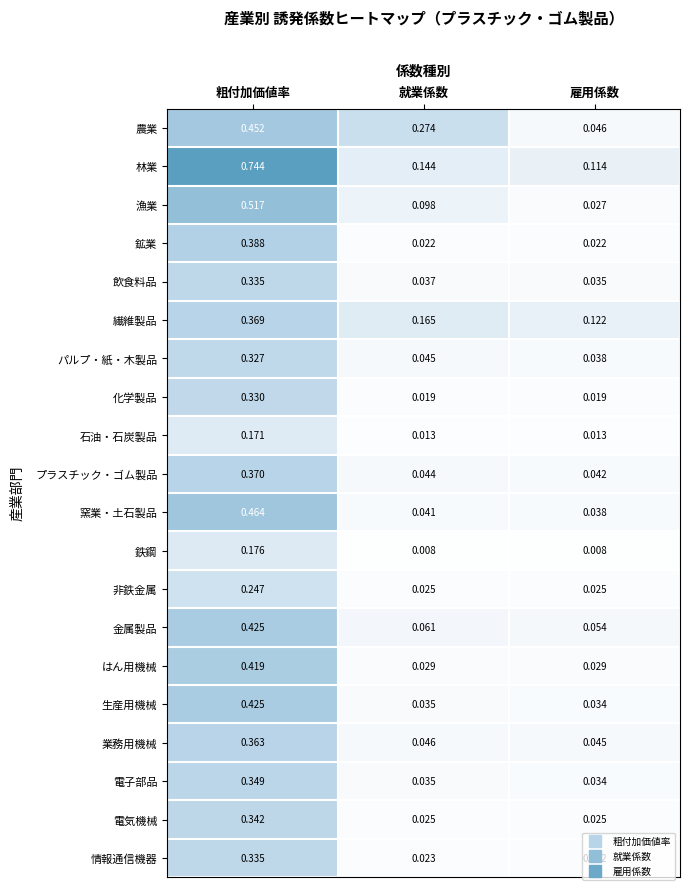

Rank the categories by 業務用機械 value from lowest to highest.

雇用係数, 就業係数, 粗付加価値率